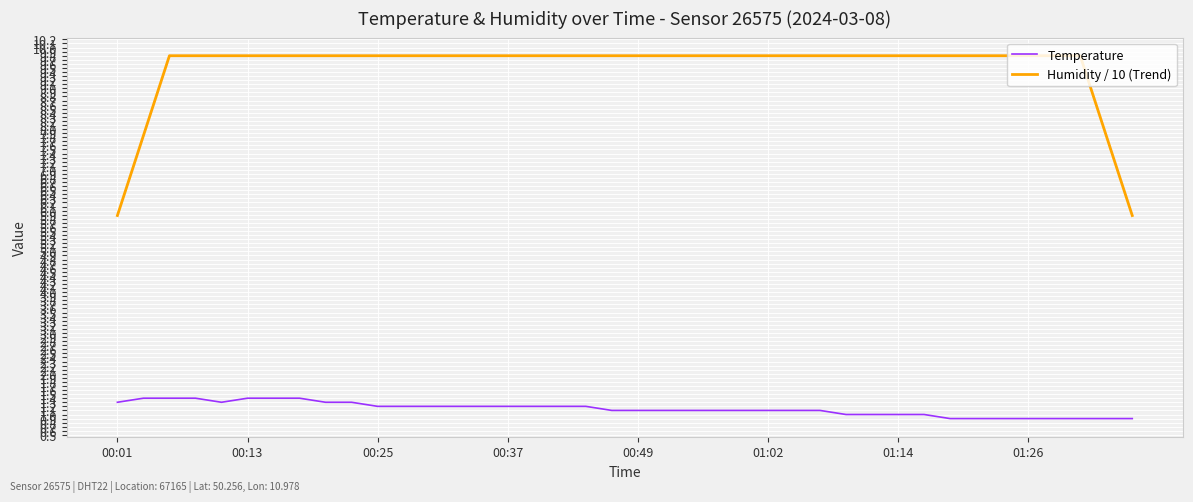

Which series has the widest spread of values?

Humidity / 10 (Trend)